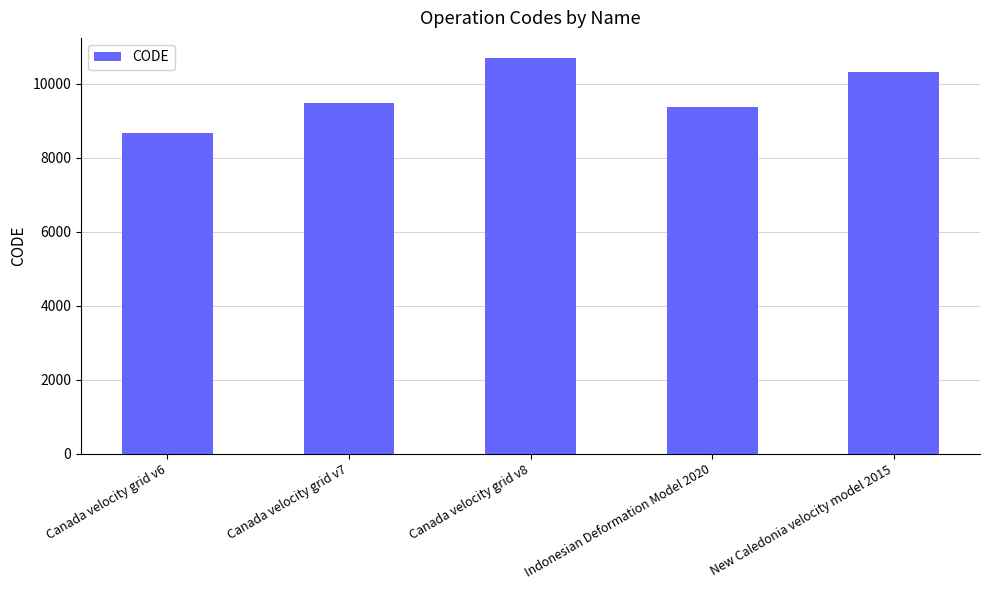

What value does the data have at Canada velocity grid v8, to the nearest 10?

10710